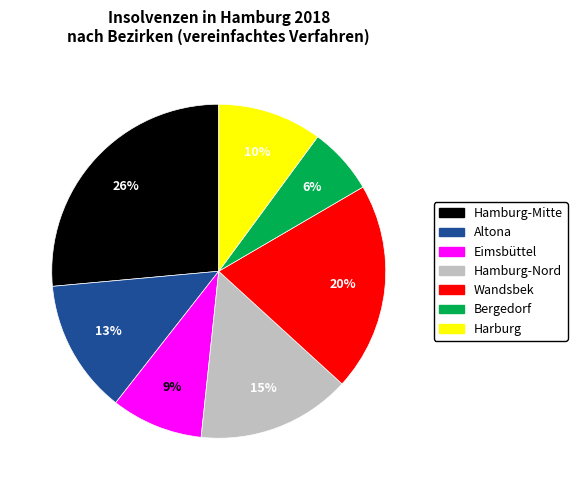

True or false: Altona accounts for 3% of the total.

False